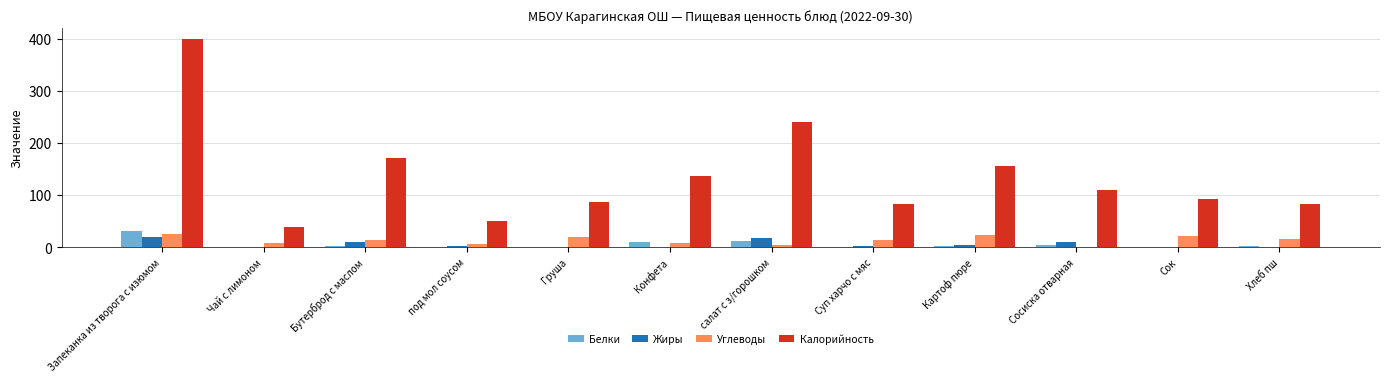

Which series changed the most between салат с з/горошком and Суп харчо с мяс?

Калорийность